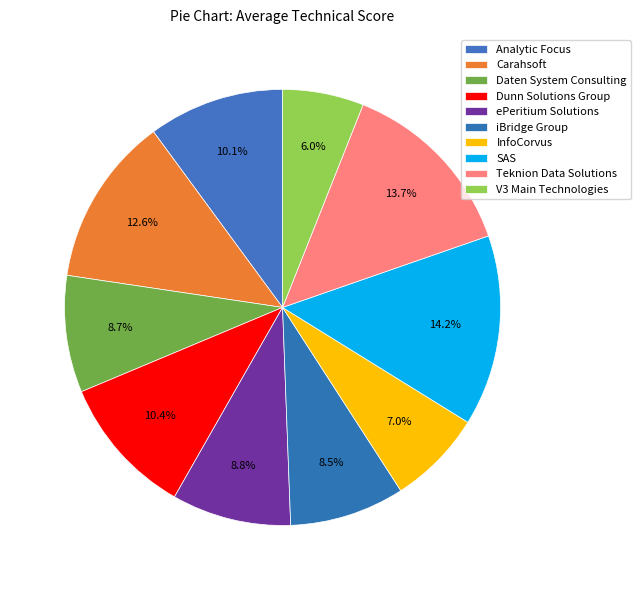

The V3 Main Technologies slice represents 20% of the pie. True or false?

False